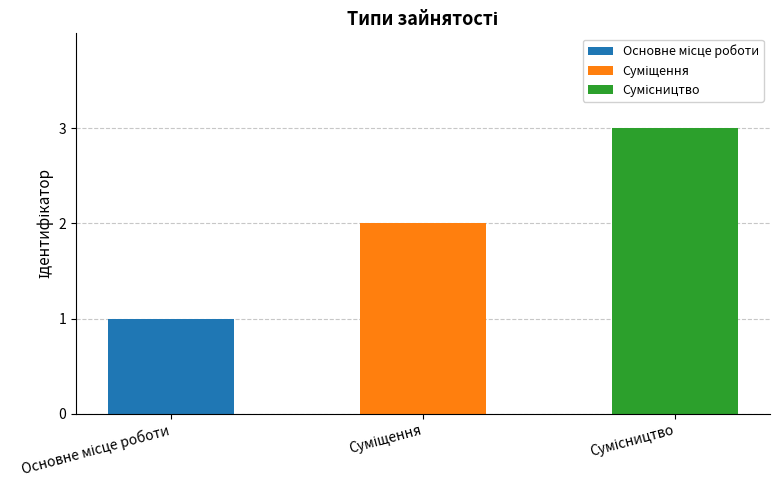

What is the smallest value displayed?

1